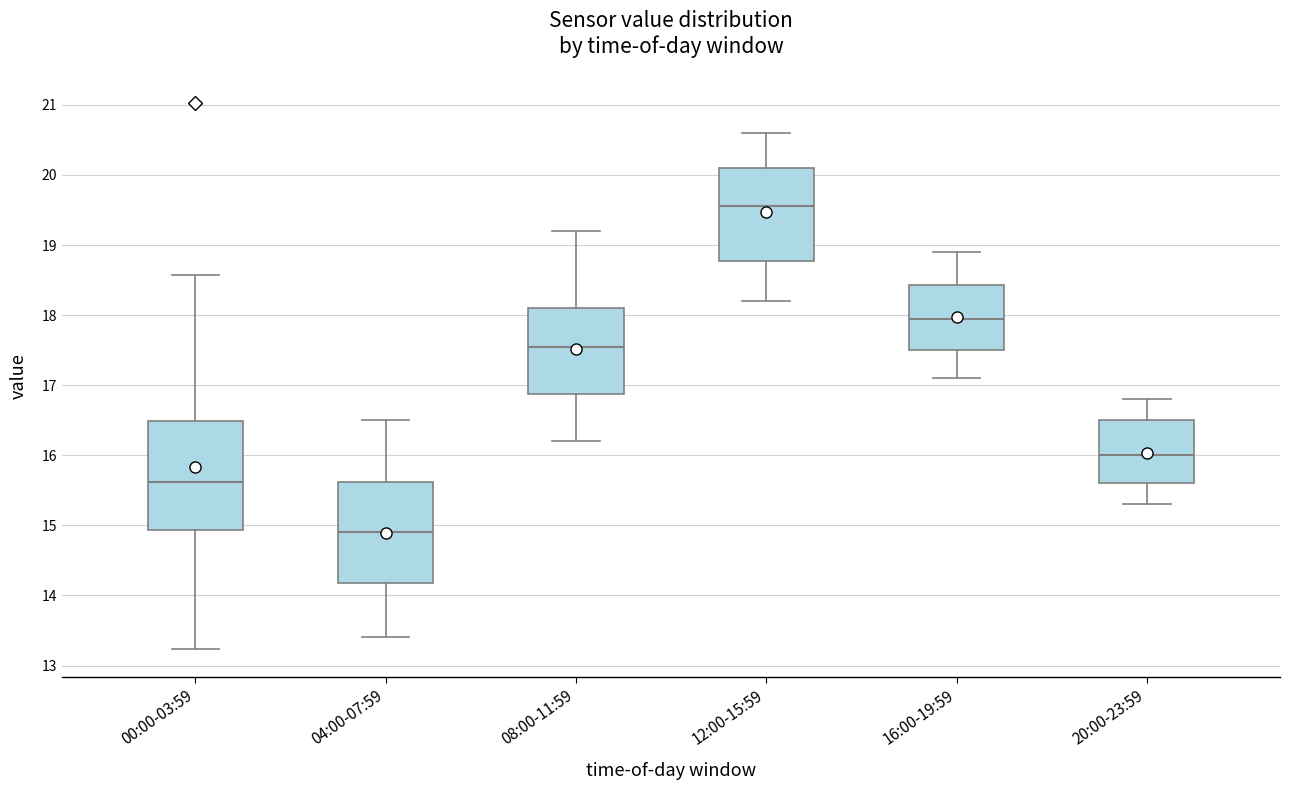

Comparing the boxes themselves (not the whiskers), which one is the tallest?

00:00-03:59